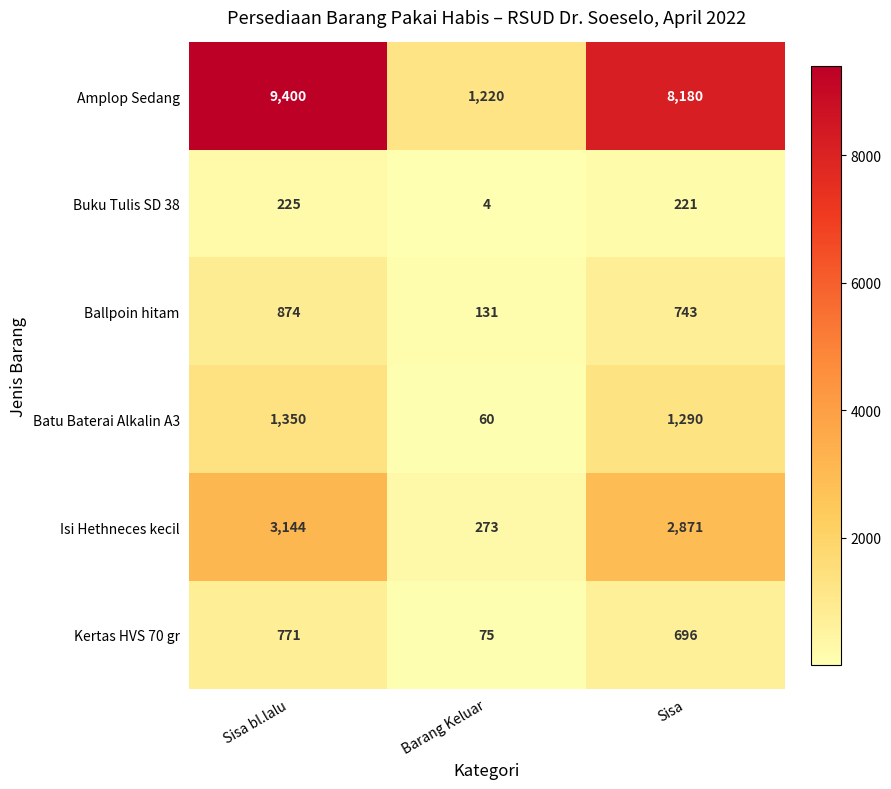

How many data points in Isi Hethneces kecil are less than 2871?

1